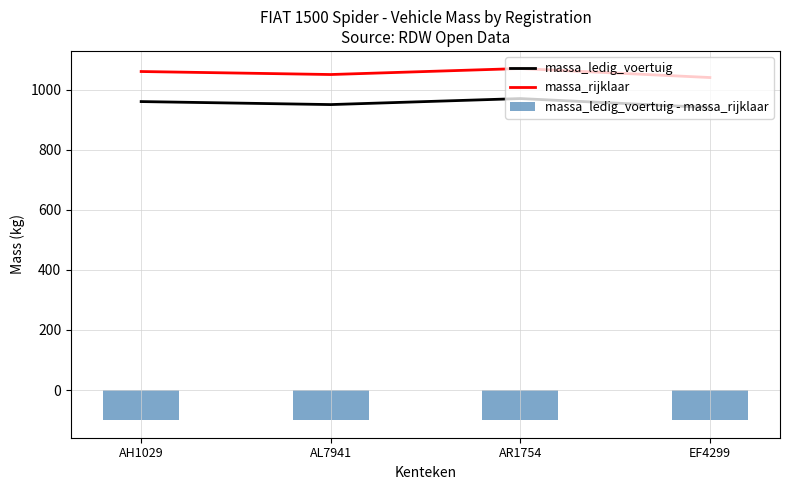

What is the label of the 3rd bar from the left?

AR1754